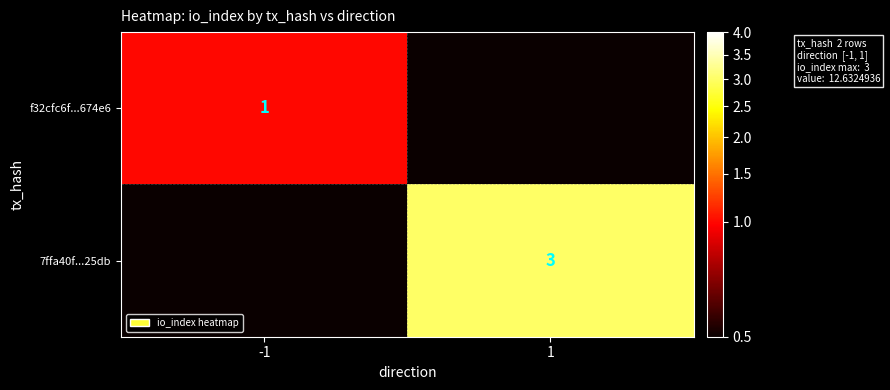

Is it true that f32cfc6f...674e6 equals 1 at -1?

True